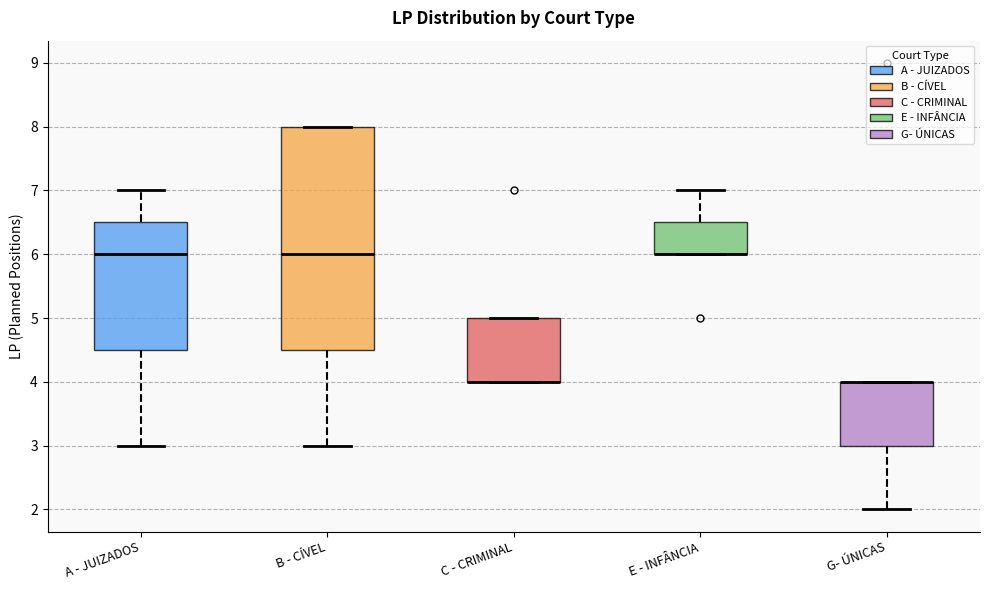

Reading left to right, read every box against the y-axis: the position of its median line, the range the box covers, and the ends of its whiskers. The values are not printed on the chart, so give them approximately, as read against the axis.

A - JUIZADOS: median 6.0, box 4.5 to 6.5, whiskers 3.0 to 7.0
B - CÍVEL: median 6.0, box 4.5 to 8.0, whiskers 3.0 to 8.0
C - CRIMINAL: median 4.0 (drawn on the box's lower edge), box 4.0 to 5.0, whiskers 4.0 to 5.0
E - INFÂNCIA: median 6.0 (drawn on the box's lower edge), box 6.0 to 6.5, whiskers 6.0 to 7.0
G- ÚNICAS: median 4.0 (drawn on the box's upper edge), box 3.0 to 4.0, whiskers 2.0 to 4.0